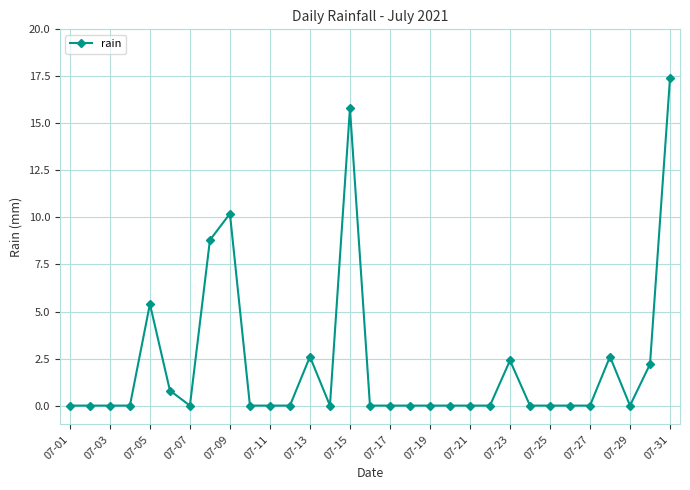

True or false: there are more than 1 points higher than both neighbors.

True